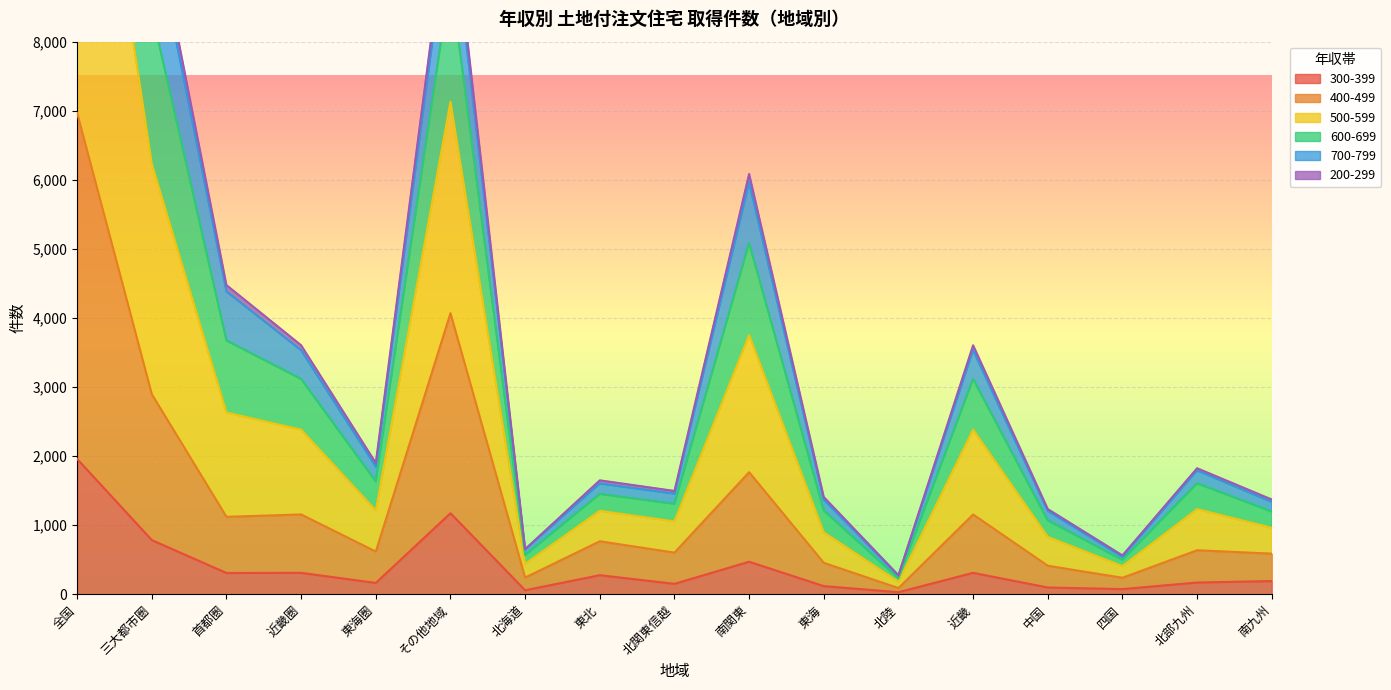

How many interior local valleys does the 700-799 series have?

5